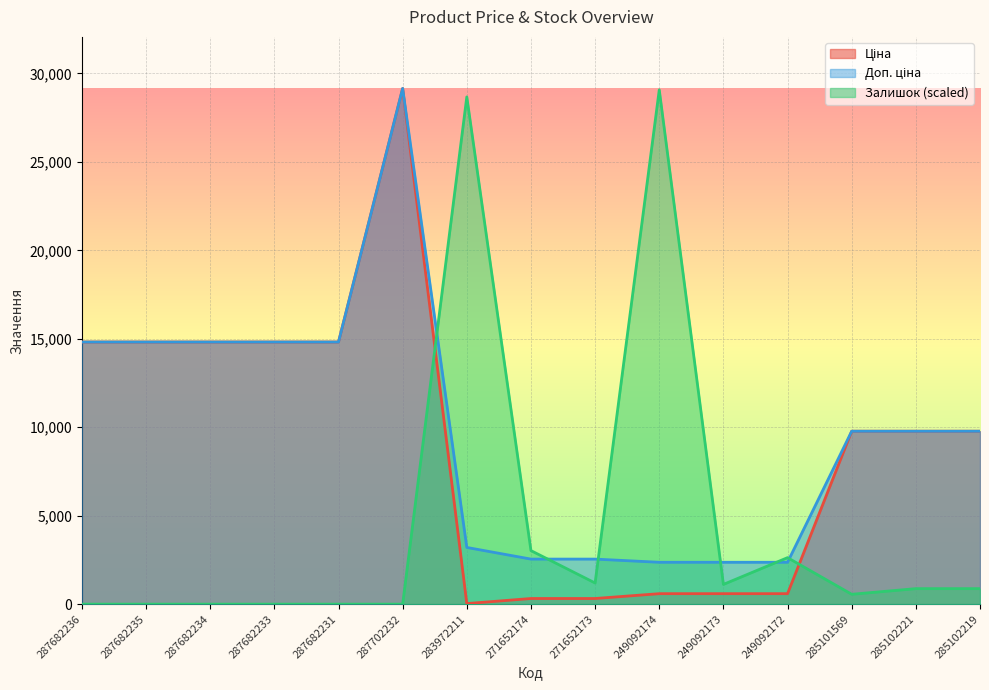

Which series has the widest spread of values?

Ціна